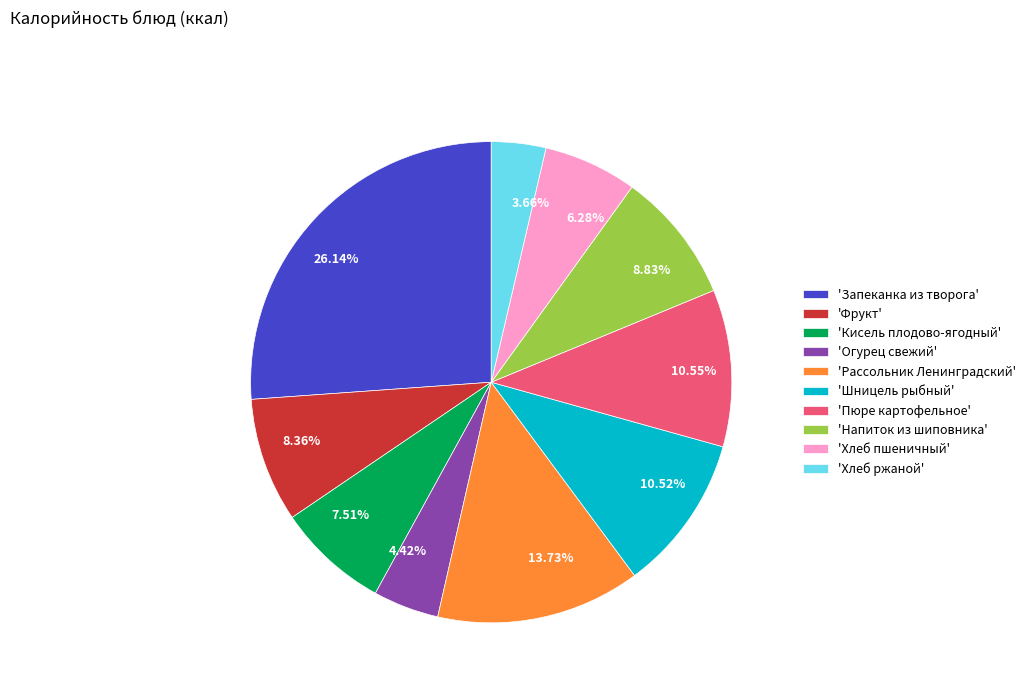

Is there any slice that represents more than half of the pie?

No